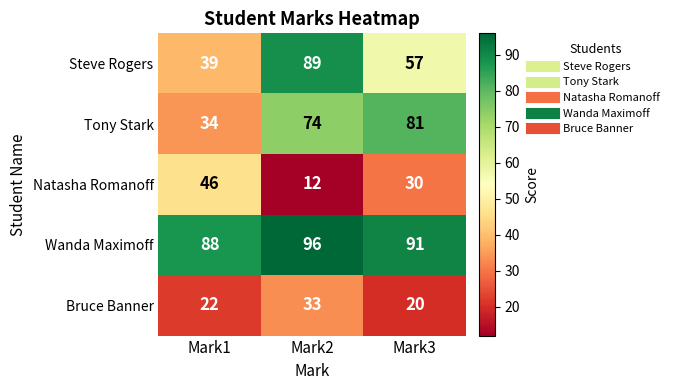

At how many categories does at least one series exceed 76?

3